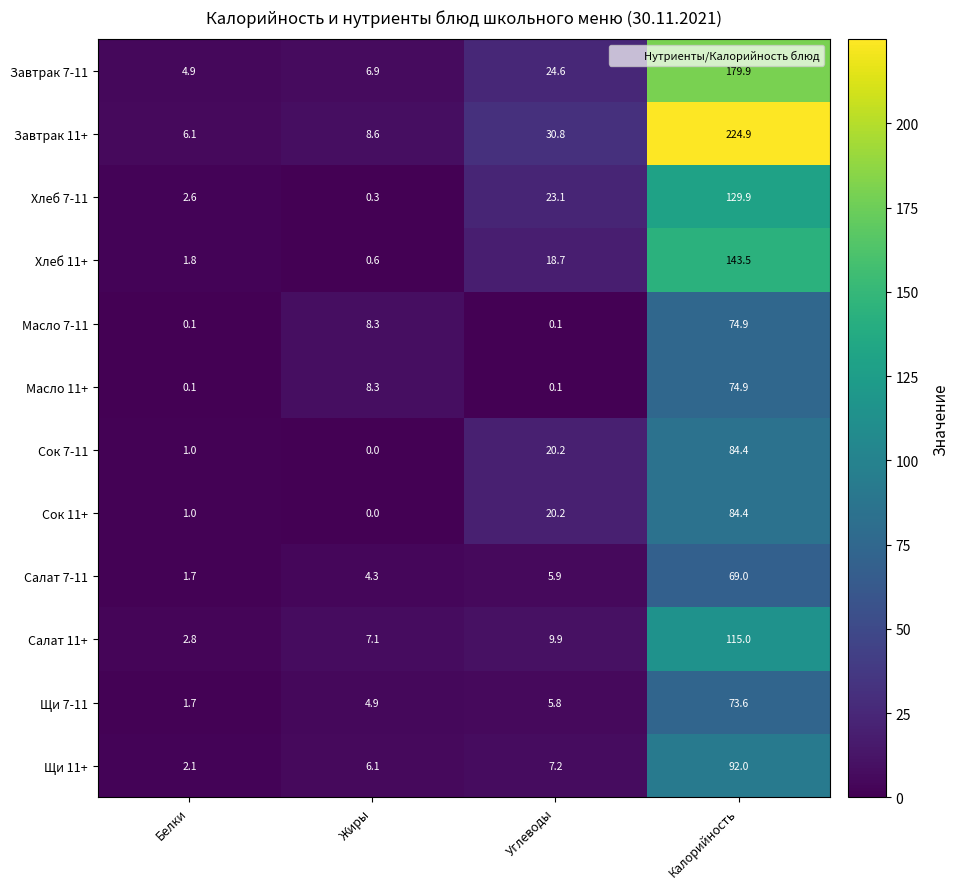

List the labels in order of Хлеб 7-11 value, largest first.

Калорийность, Углеводы, Белки, Жиры